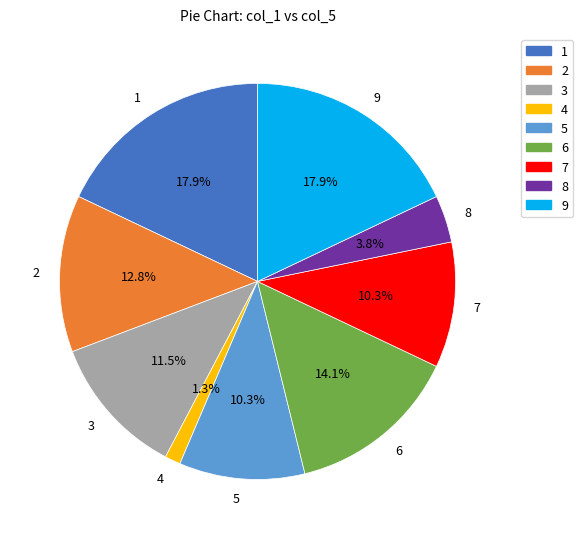

To the nearest percent, what percentage of the pie is 1?

18%